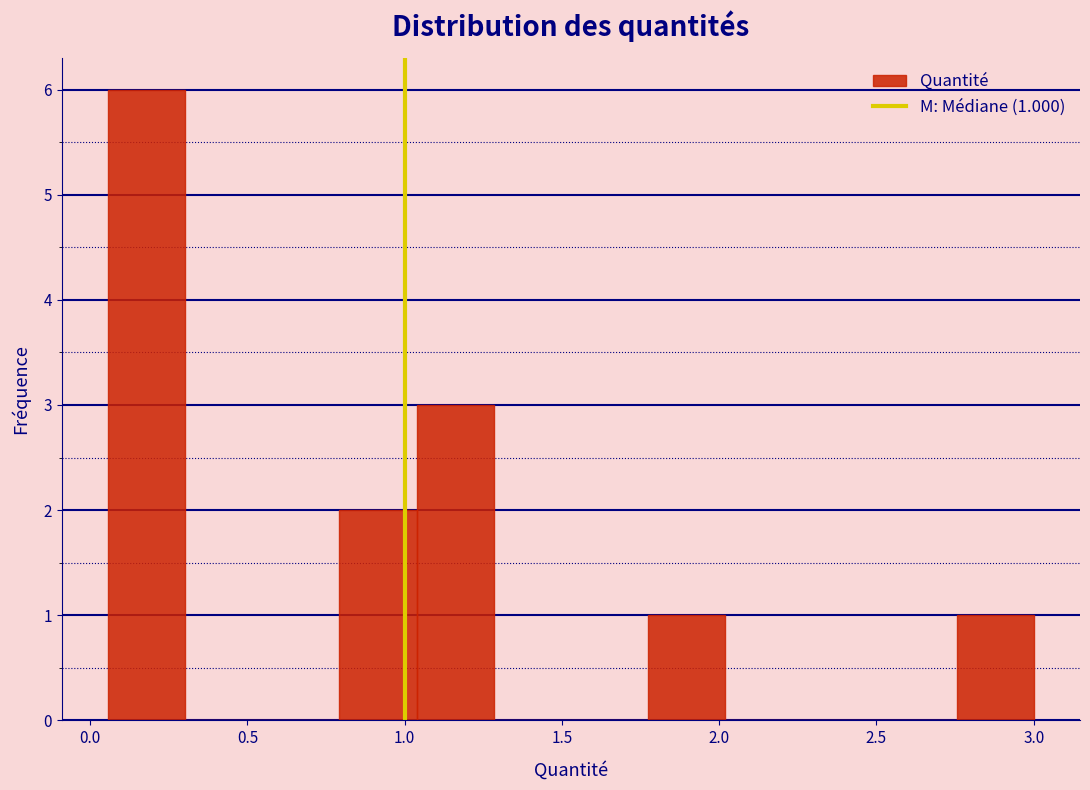

Over which range of the x-axis is the bar tallest?

0.05 to 0.30